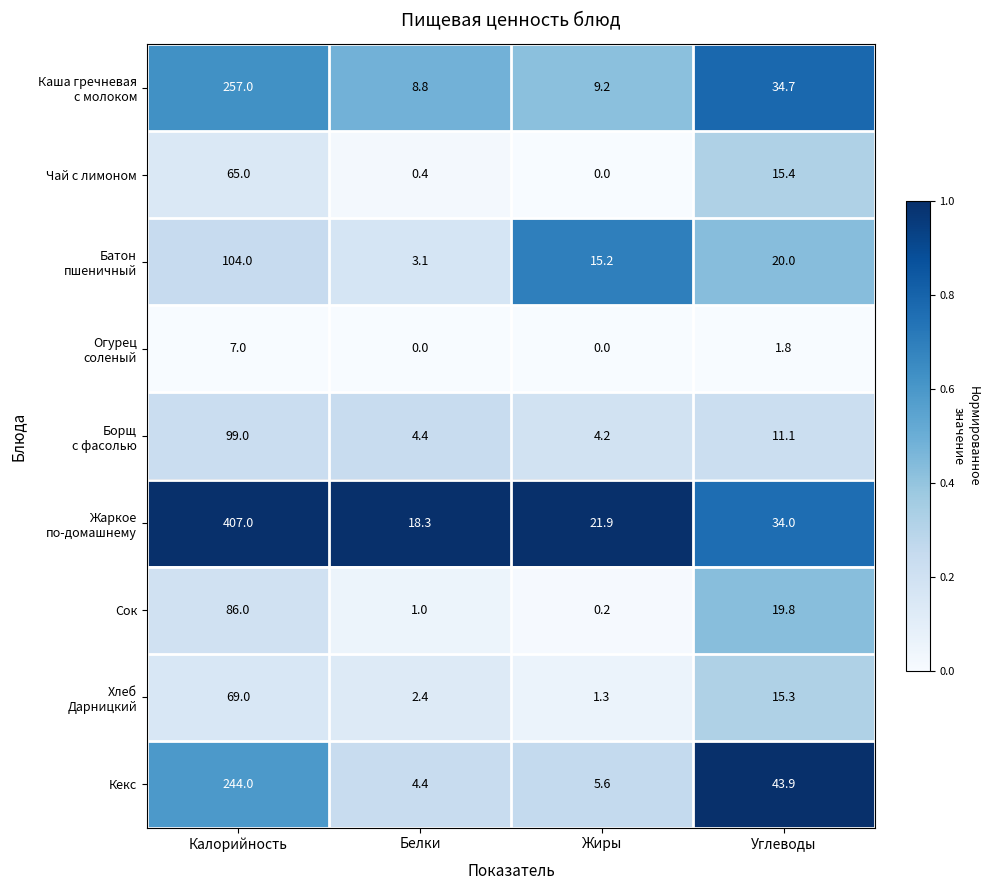

What is the maximum value shown in the chart?

407.0